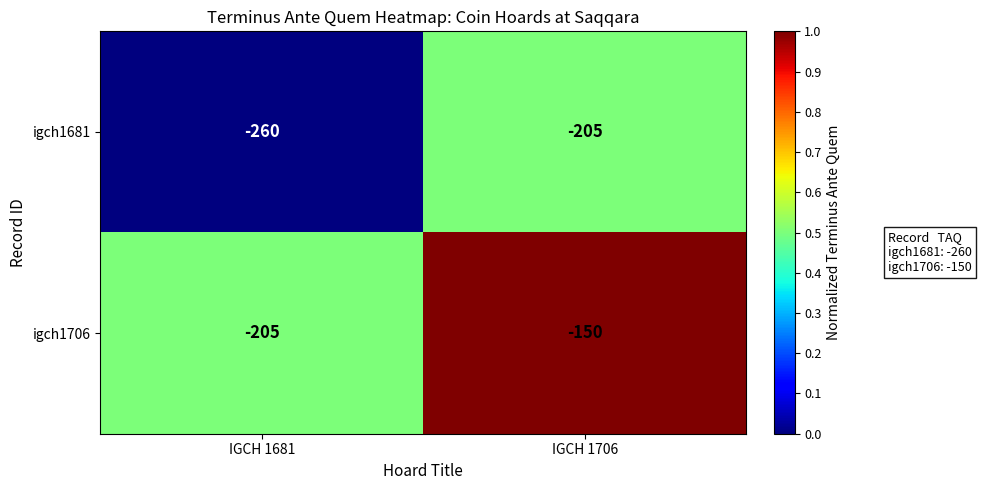

List the series in order of their peak value, highest first.

igch1706, igch1681